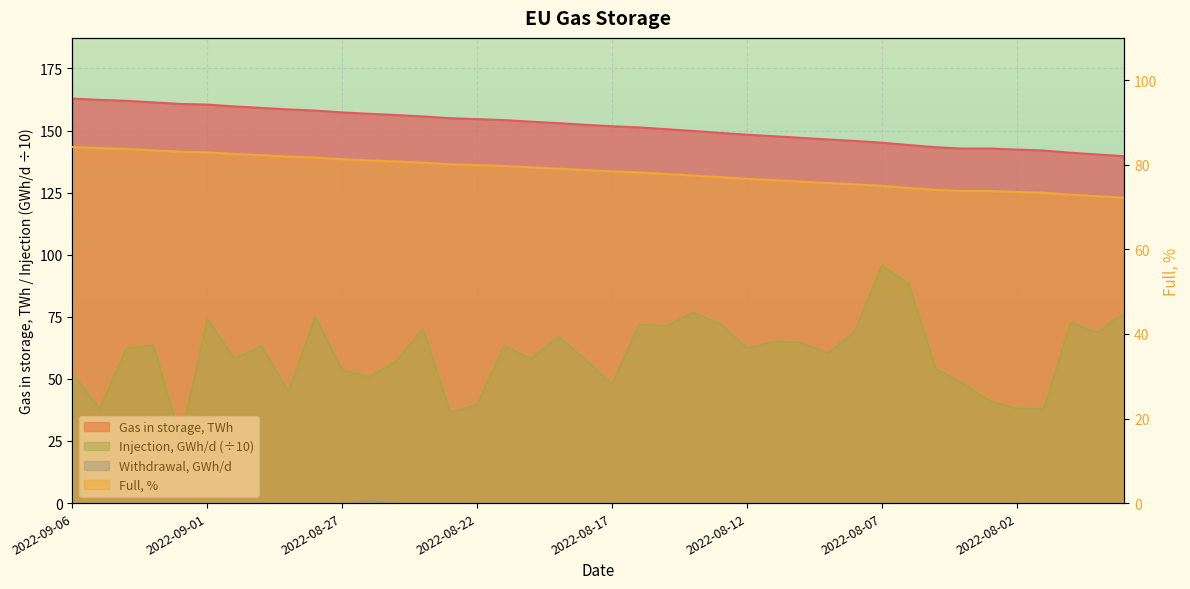

Which series has the largest total across all categories?

Gas in storage, TWh